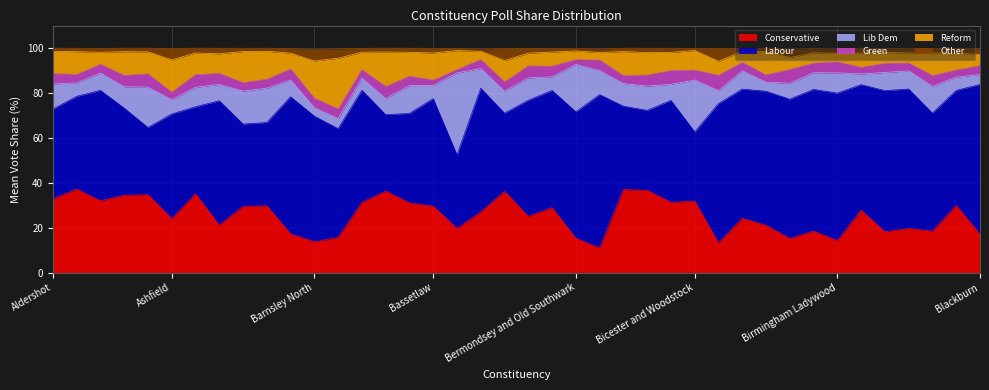

At which category does the chart reach its peak across all series?

Bethnal Green and Stepney